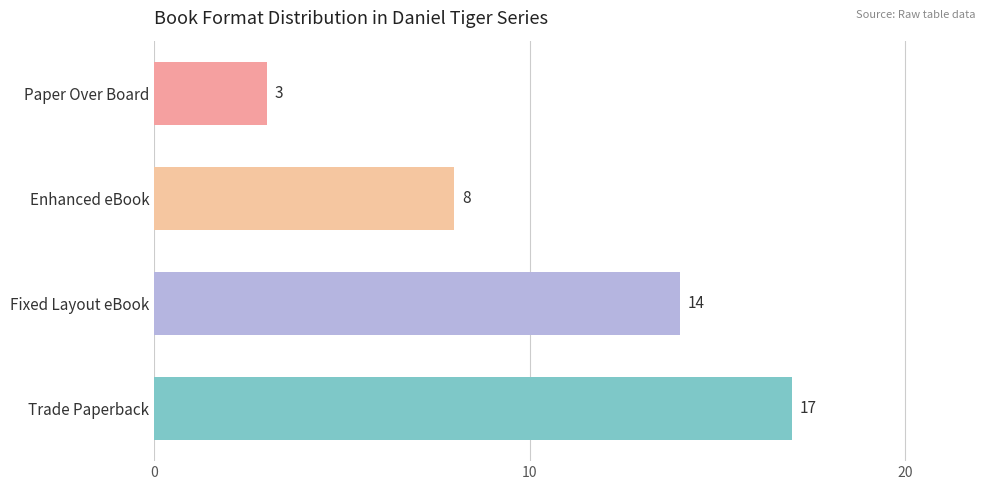

How many series are shown in this chart?

1